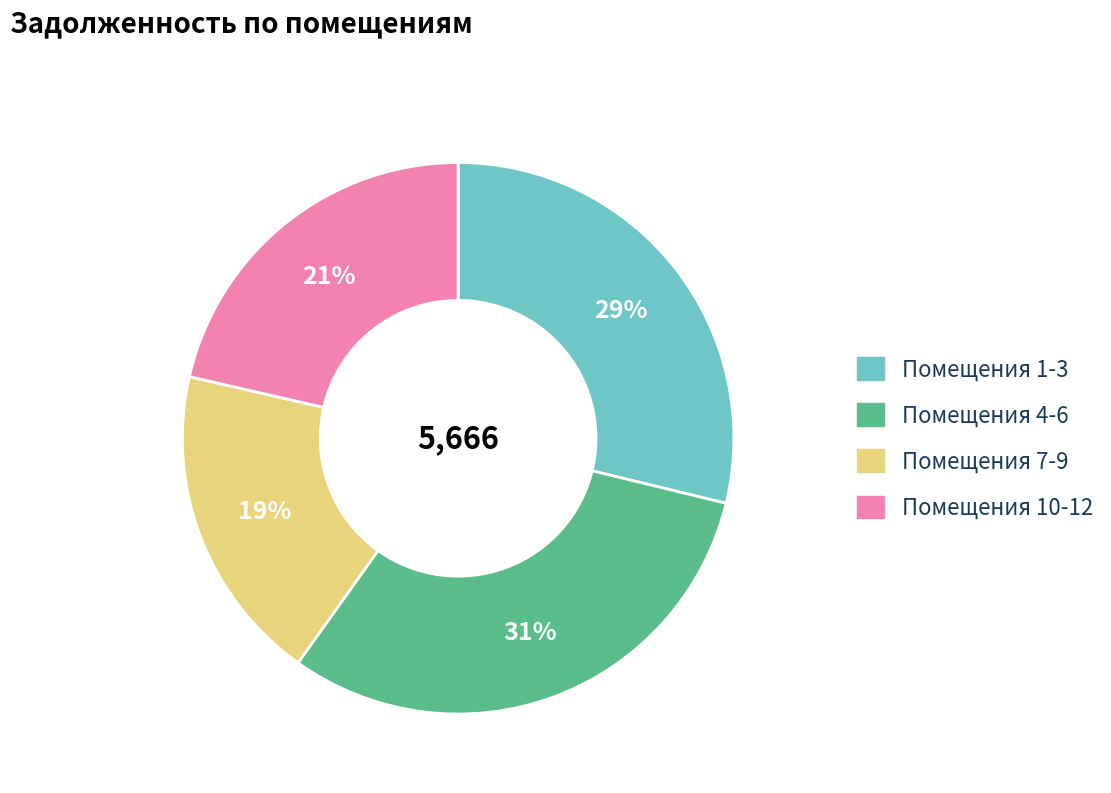

Count the number of slices in the pie.

4